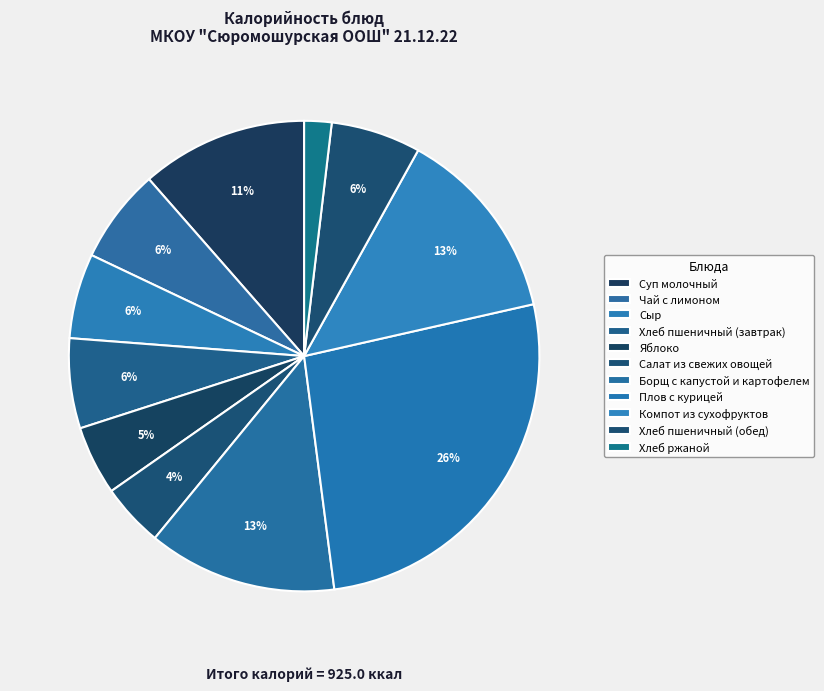

Is Сыр the majority of the pie?

No